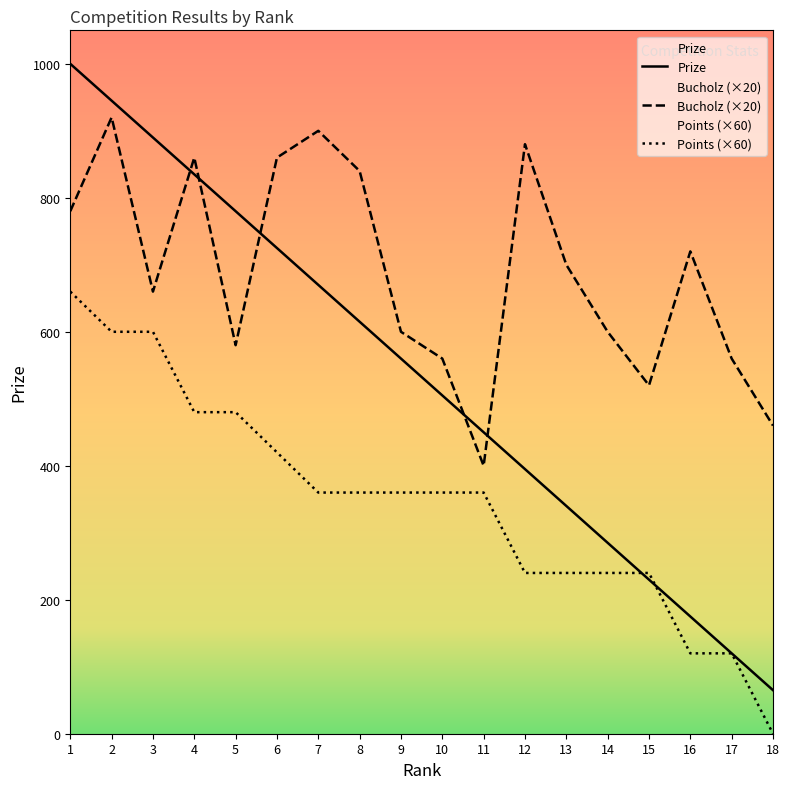

The value of Prize at 11 is 679. True or false?

False